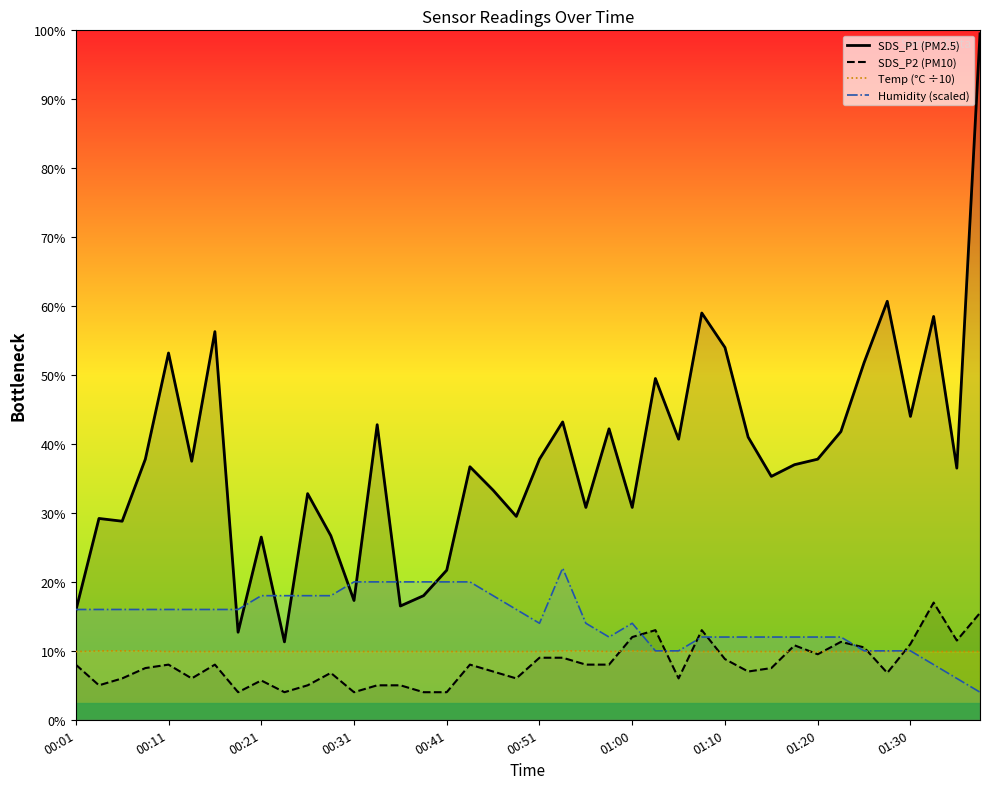

Is the value of Humidity (scaled) at 22 greater than the value of SDS_P2 (PM10) at 00:21?

Yes